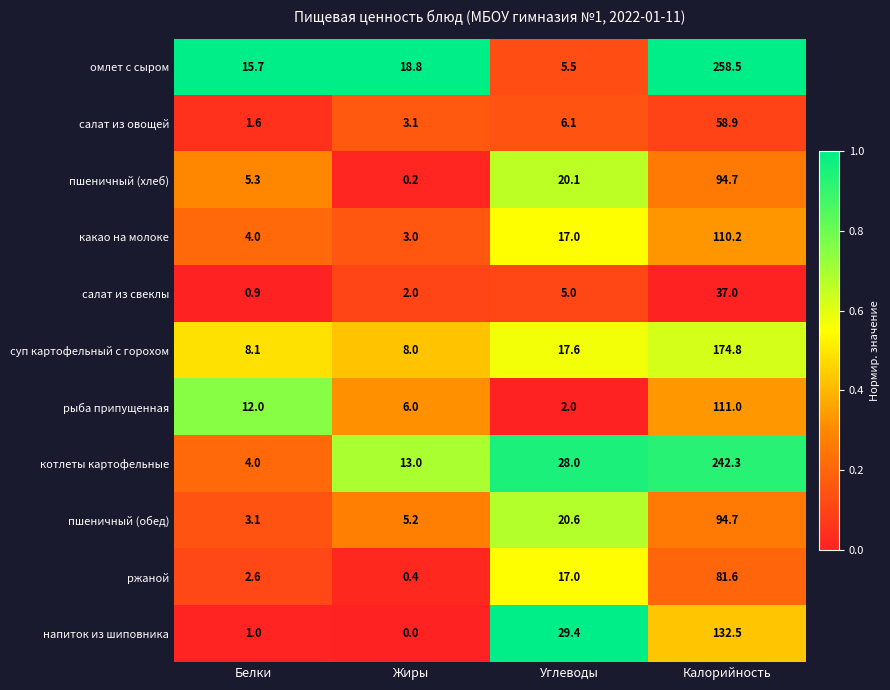

What is the total value across all series at Белки?

58.3